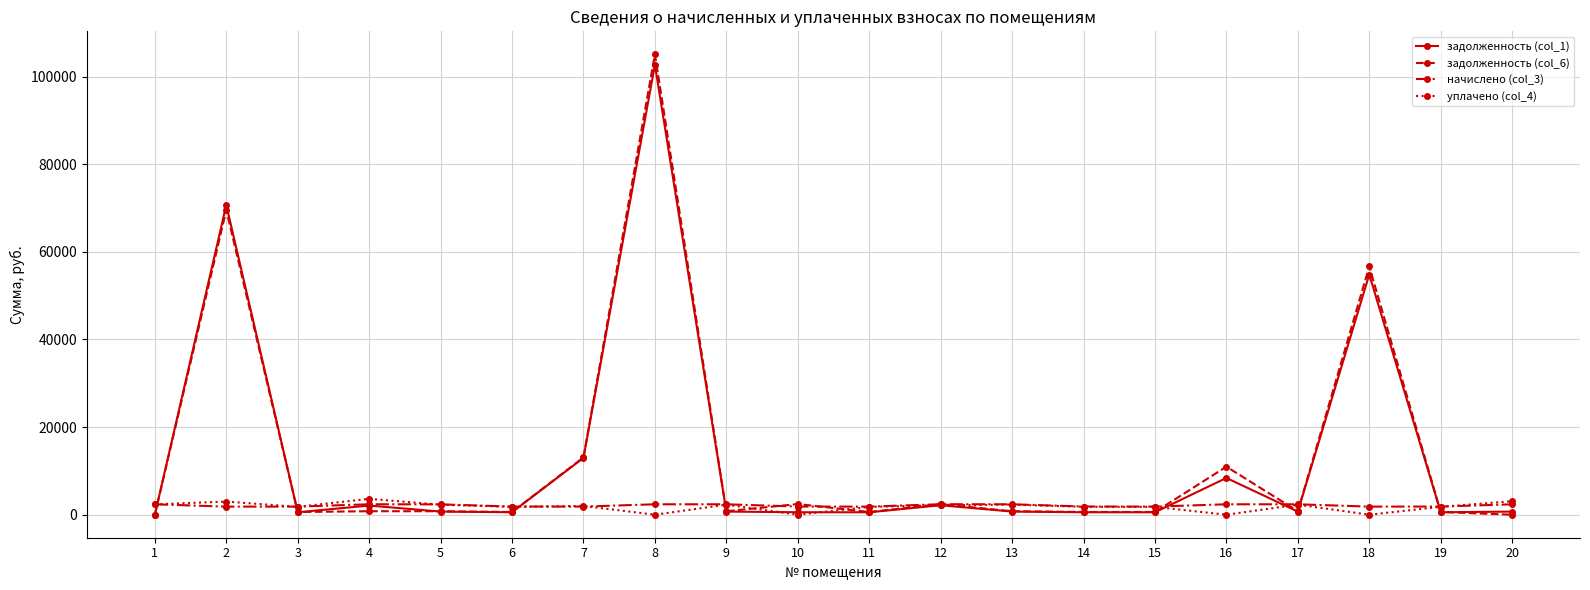

What is the difference between the second highest and second lowest values in the задолженность (col_6) series?

69554.4